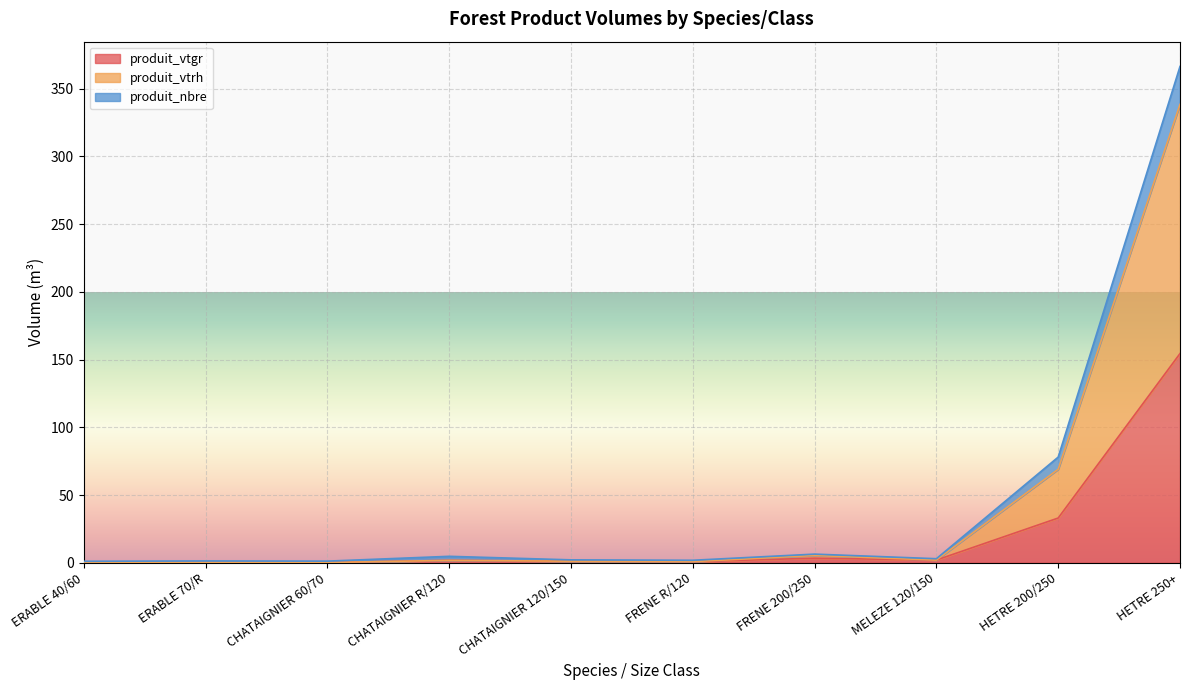

Between CHATAIGNIER 120/150 and FRENE 200/250, which series saw the biggest shift?

produit_vtrh